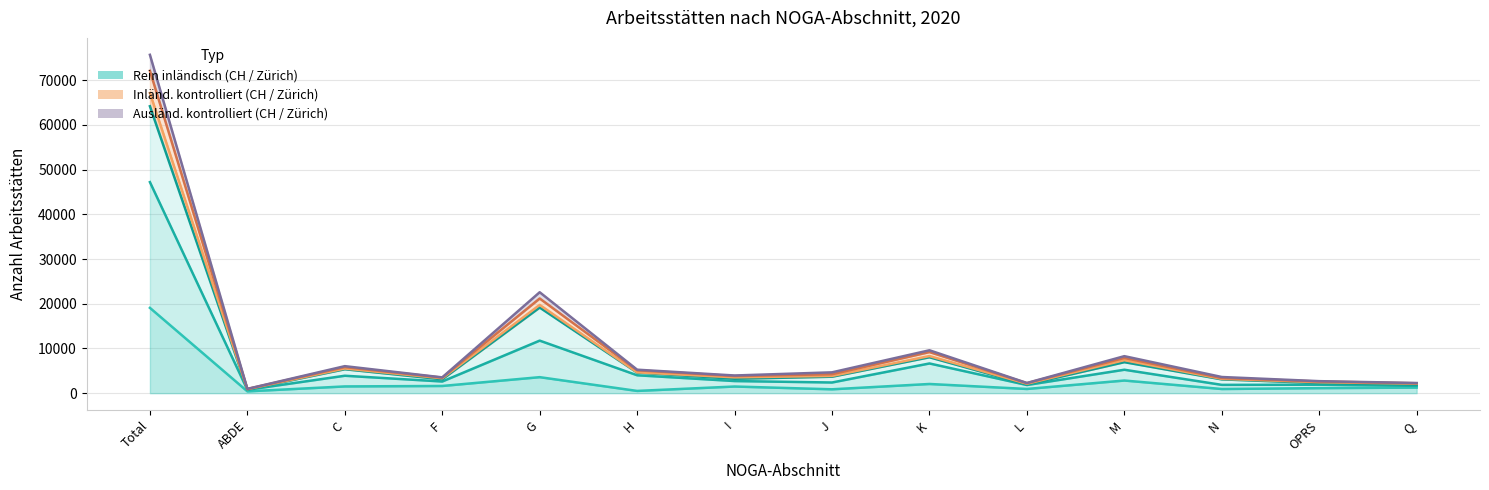

Rank the series at I from highest to lowest value.

Auslaend. kontrolliert (Total CH), Inlaend. kontrolliert (Total CH), Auslaend. kontrolliert (Zuerich), Inlaend. kontrolliert (Zuerich), Rein inlaendisch (Zuerich), Rein inlaendisch (Total CH)